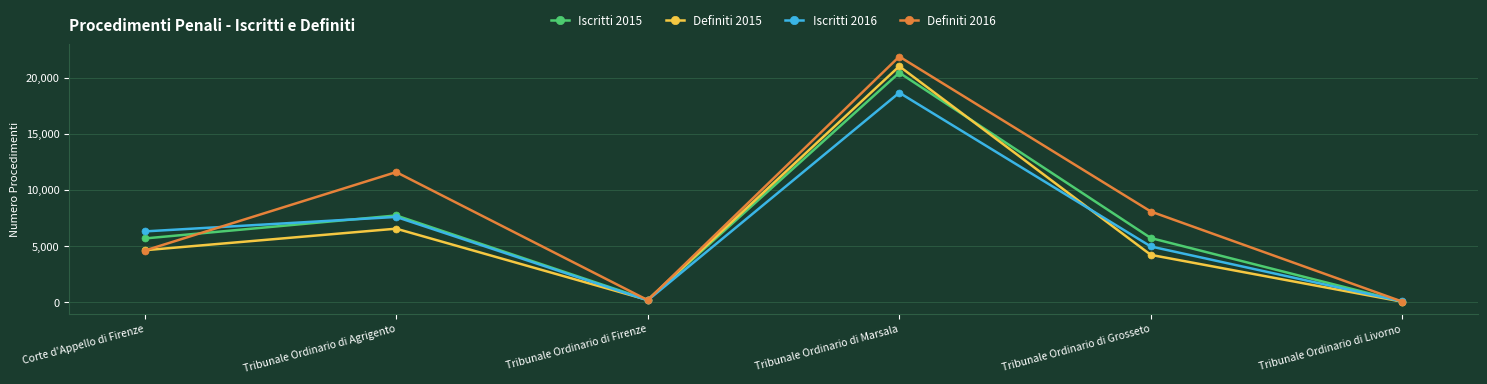

What is the total value across all series at Tribunale Ordinario di Firenze?

852